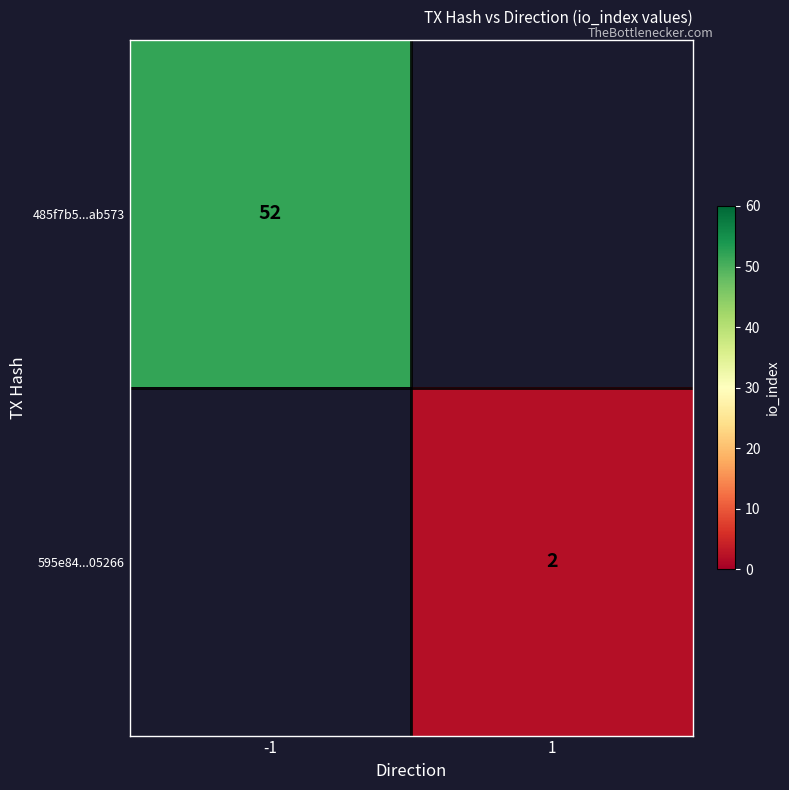

True or false: 595e84...05266 has a value of 2 at 1.

True